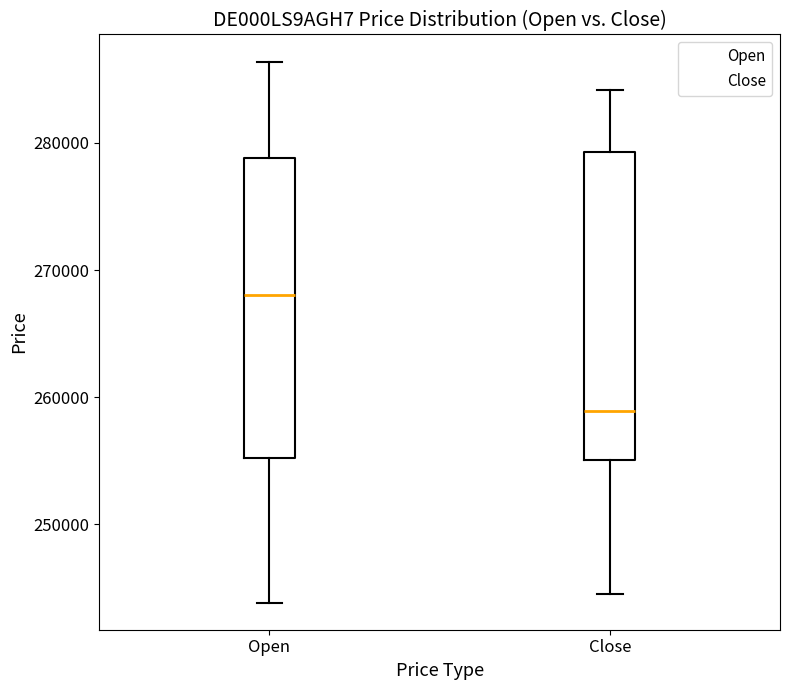

Which box has the highest median line?

Open